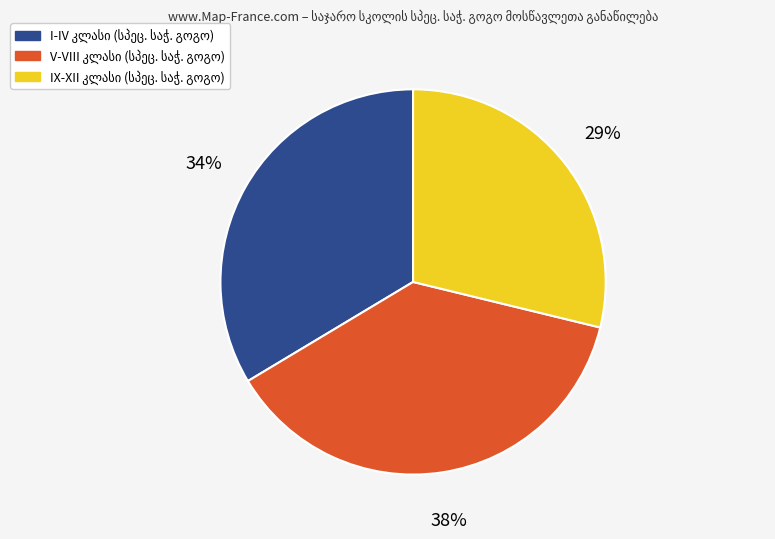

Does any single category account for the majority?

No